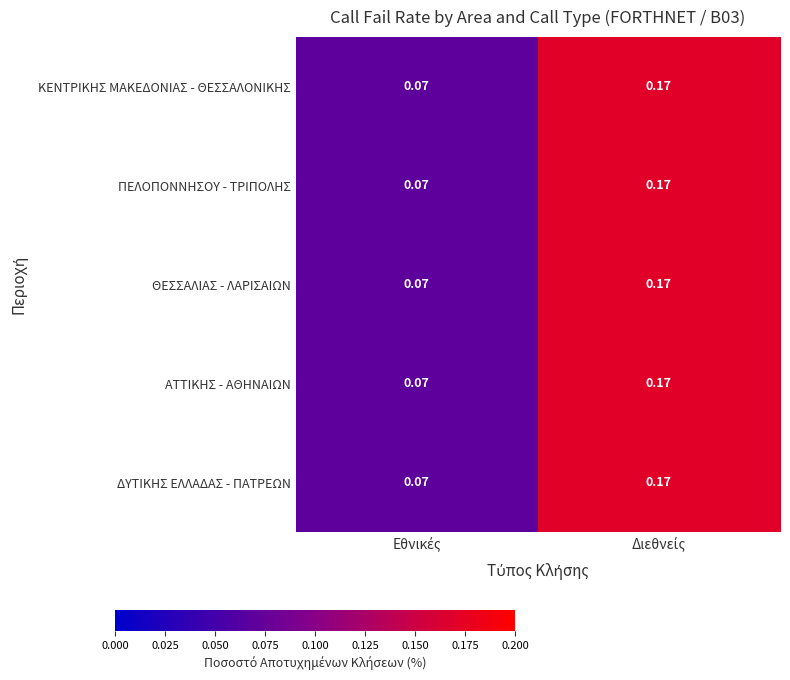

How many distinct data groups are displayed?

5